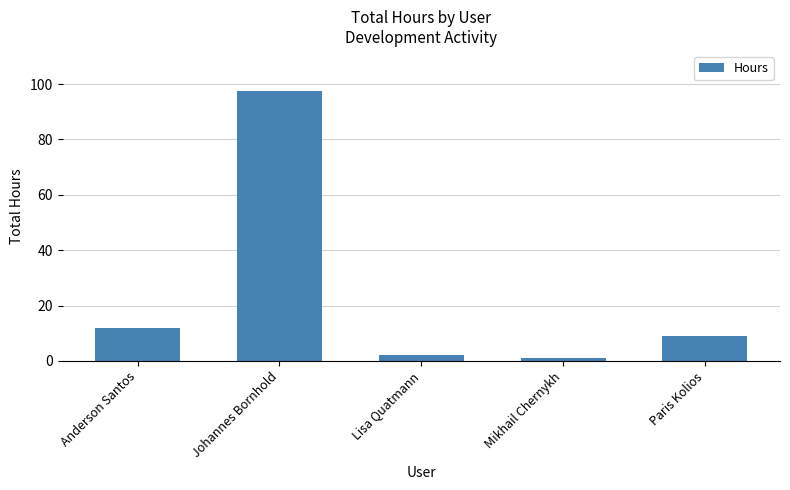

What is the sum of the values at Lisa Quatmann and Anderson Santos?

14.0